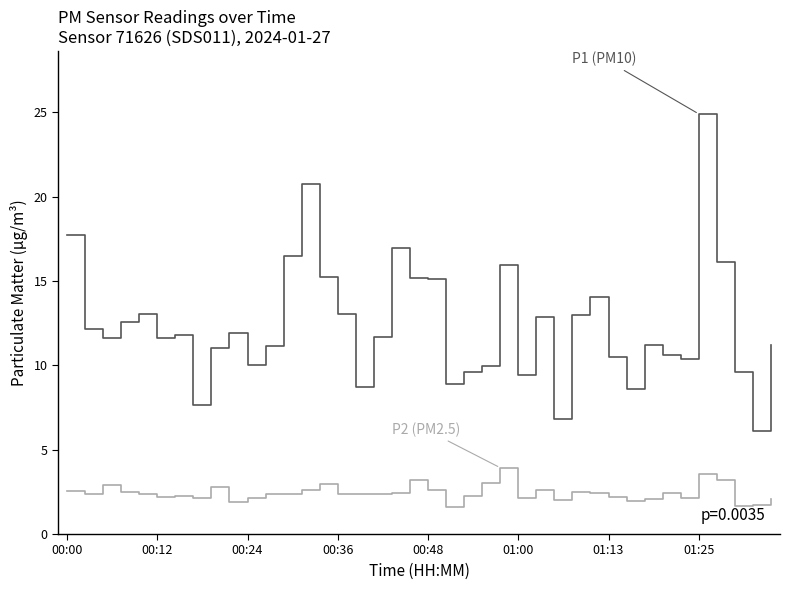

What is the smallest value displayed?

1.6